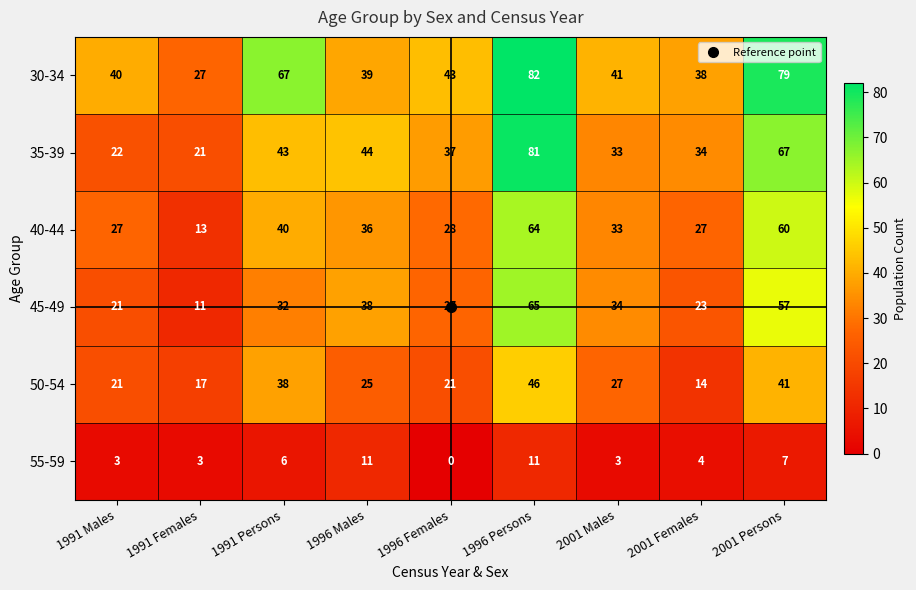

What is the lowest value of the 50-54 series?

14